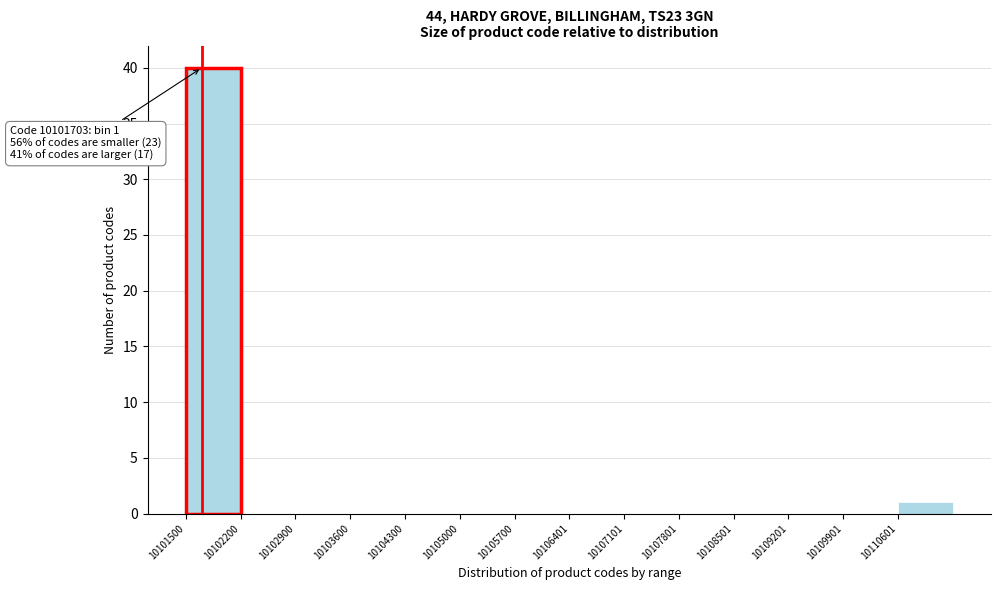

Which range on the x-axis has the tallest bar?

10101500 to 10102200